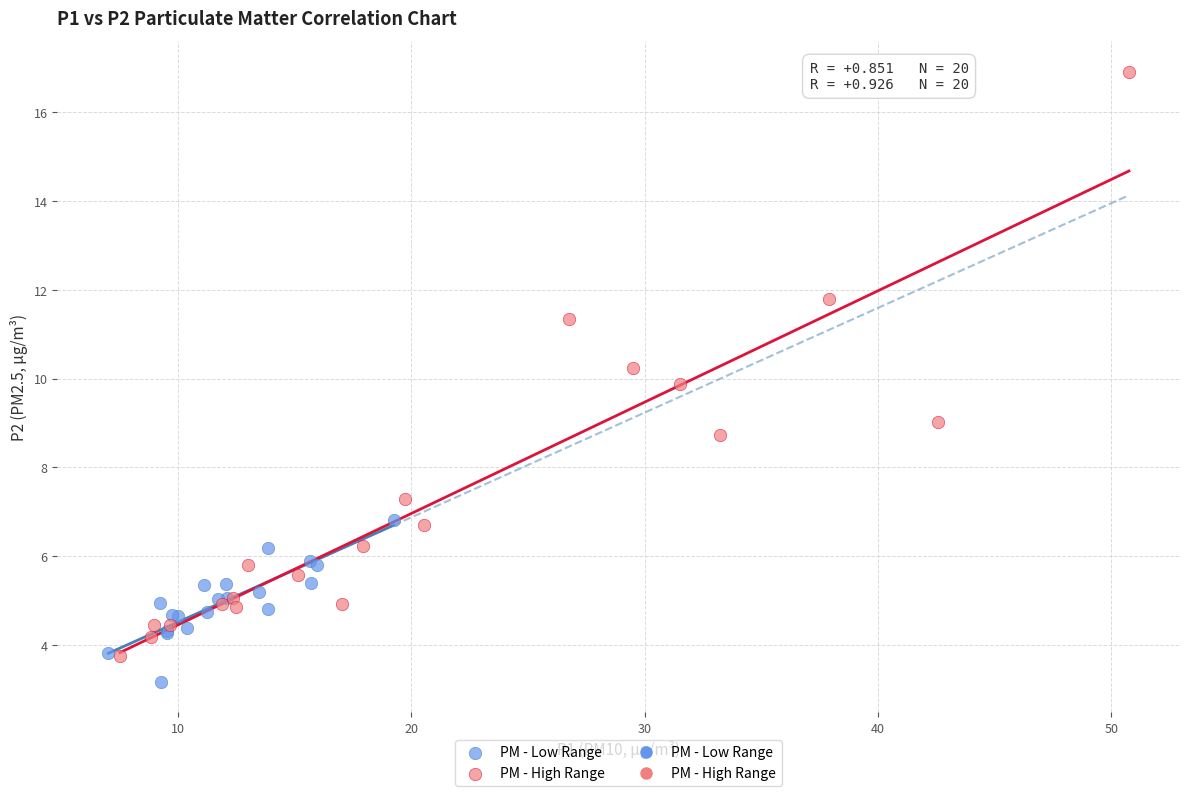

Which series has the widest spread of Y values?

PM - High Range